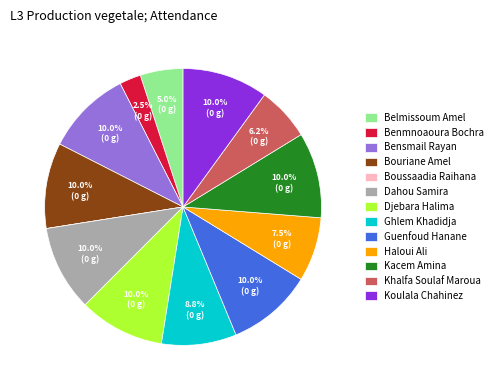

Which has a higher value, Benmnoaoura Bochra or Guenfoud Hanane?

Guenfoud Hanane